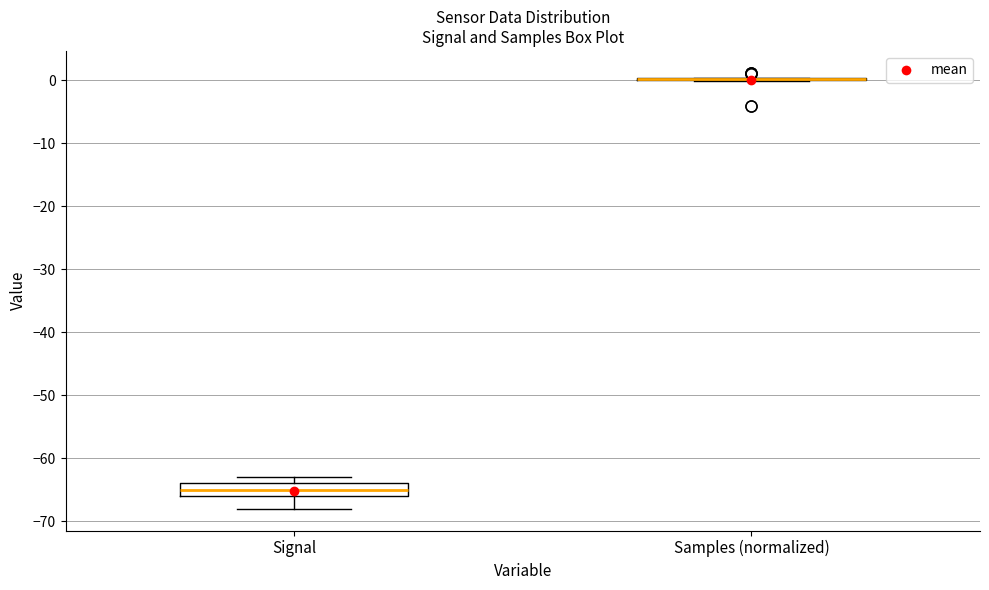

Comparing the boxes themselves (not the whiskers), which one is the tallest?

Signal